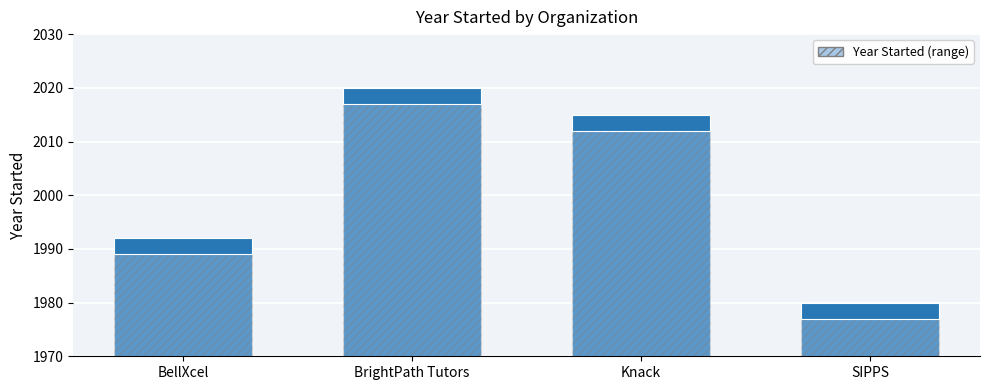

List the labels in order of value, smallest first.

SIPPS, BellXcel, Knack, BrightPath Tutors